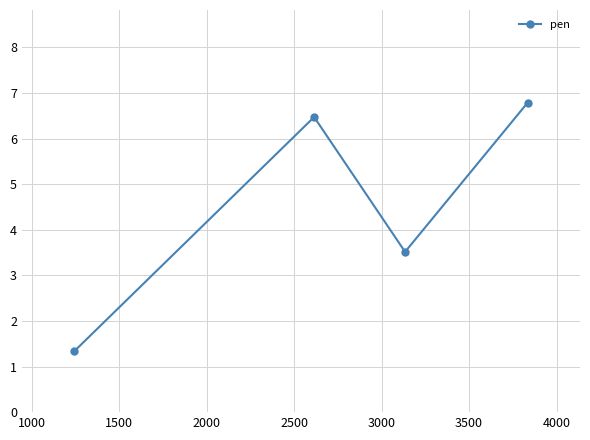

True or false: the data has more than 2 interior local peaks.

False